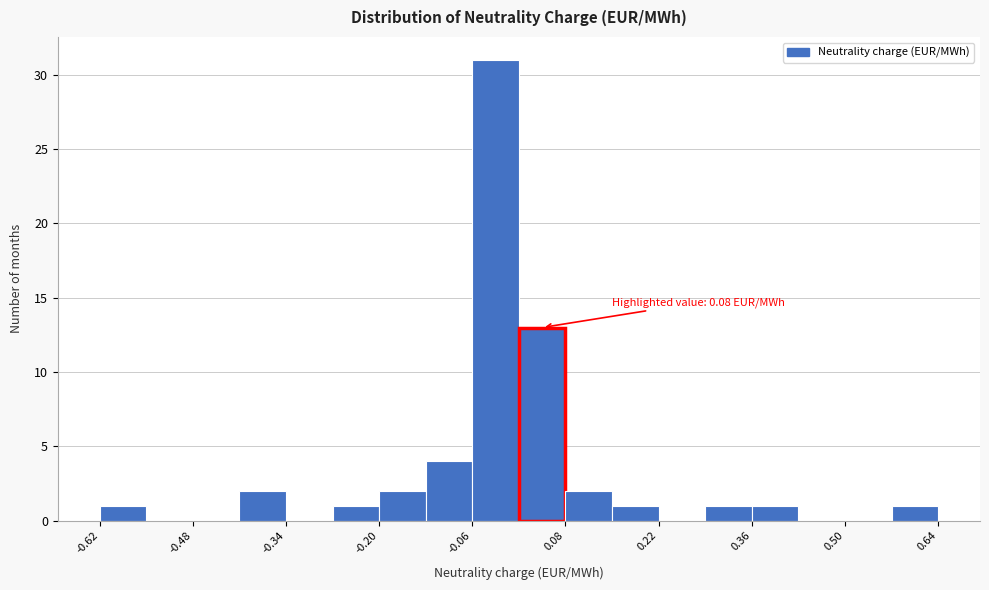

Read against the x-axis, roughly where is the centre of the tallest bar?

-0.02